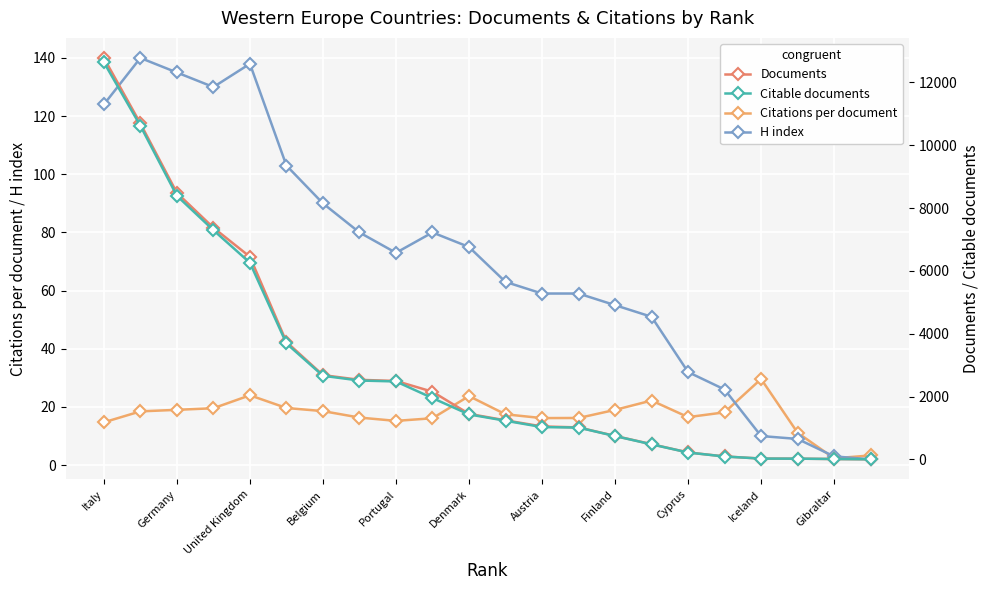

The value of Citations per document at Belgium is 11.1. True or false?

False